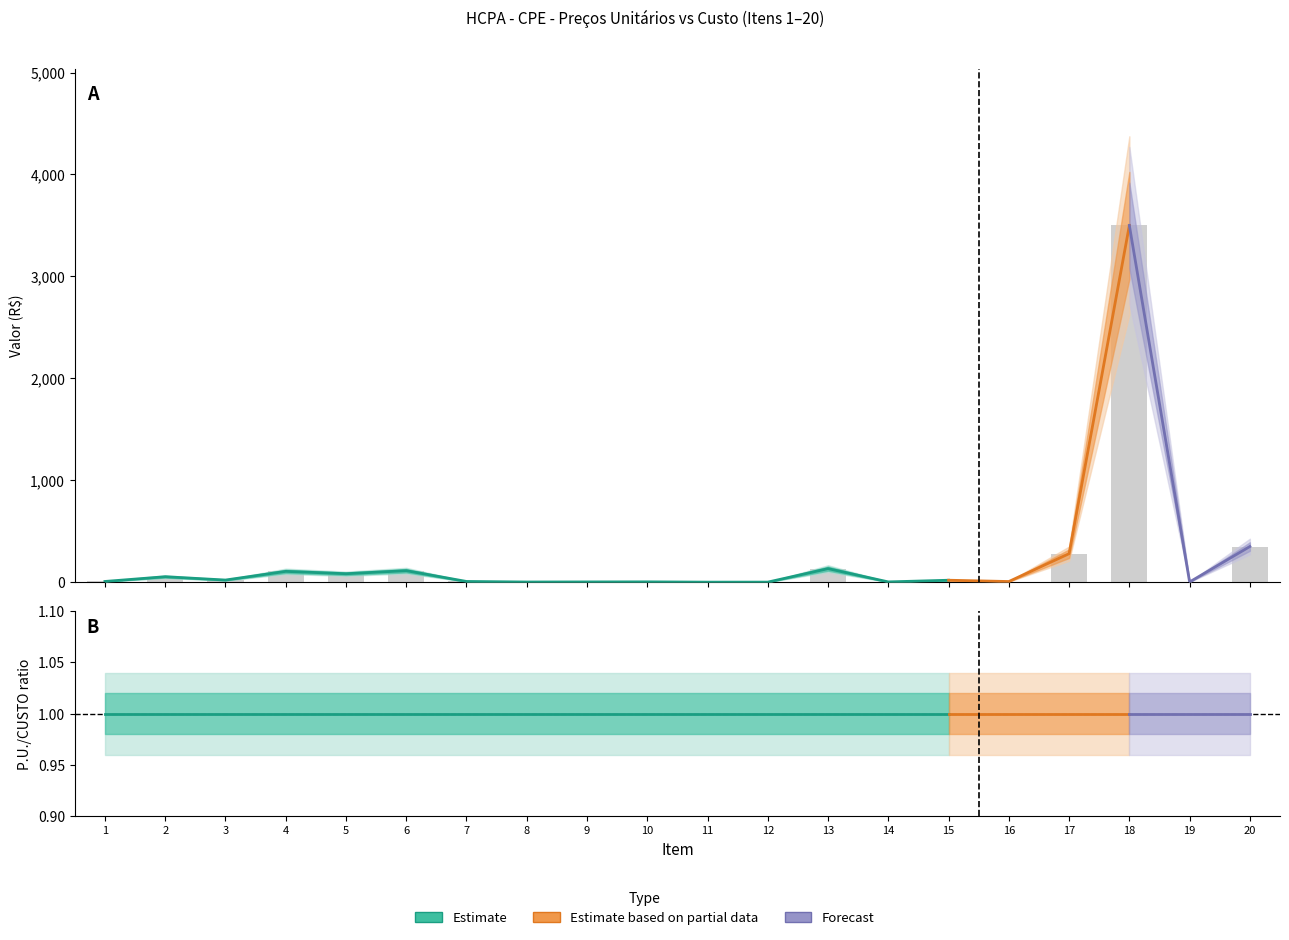

Are the bars horizontal?

No